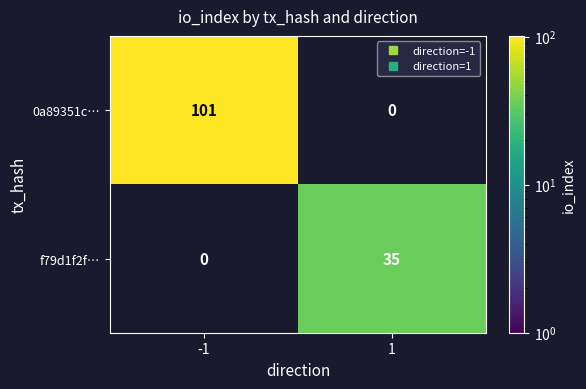

Rank the series by their average value, from highest to lowest.

0a89351c…, f79d1f2f…